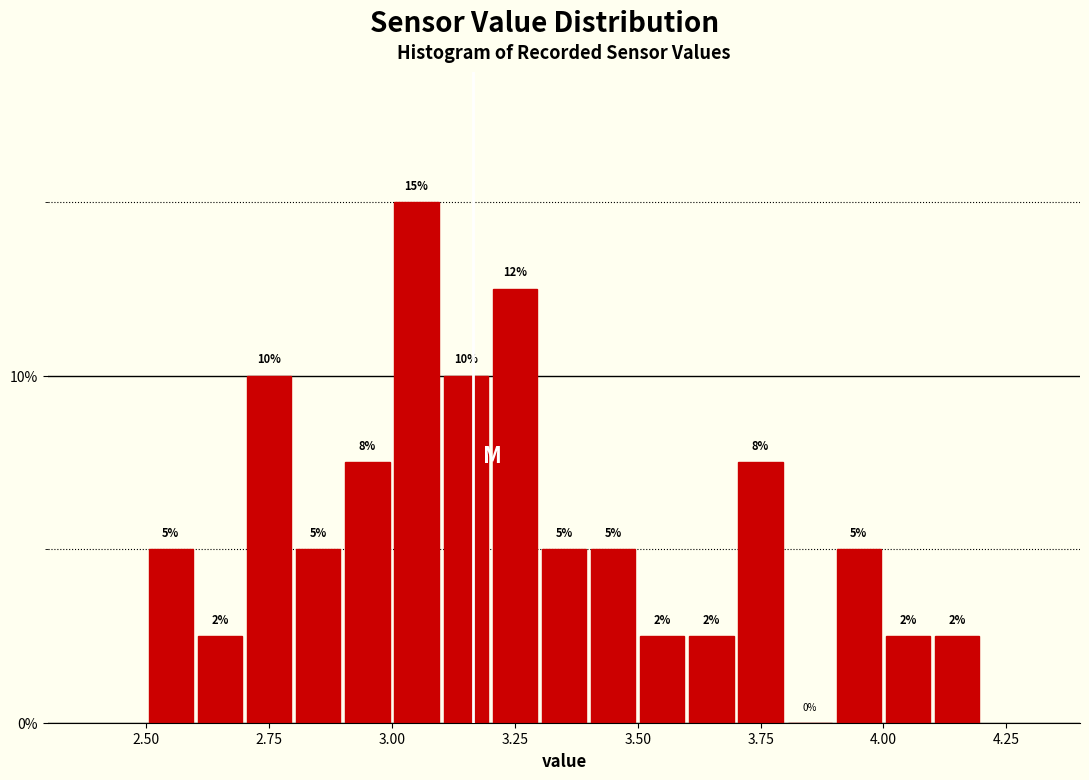

Read against the x-axis, roughly where is the centre of the tallest bar?

3.05